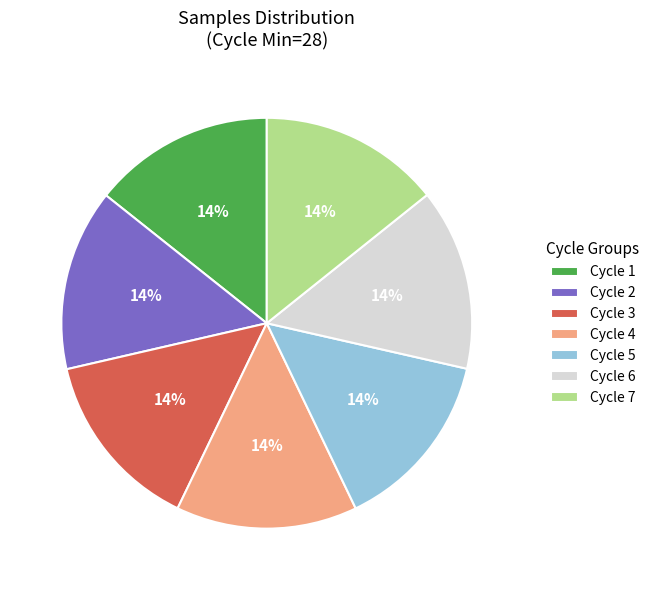

What is the ratio of the value at Cycle 4 to the value at Cycle 6?

1.0